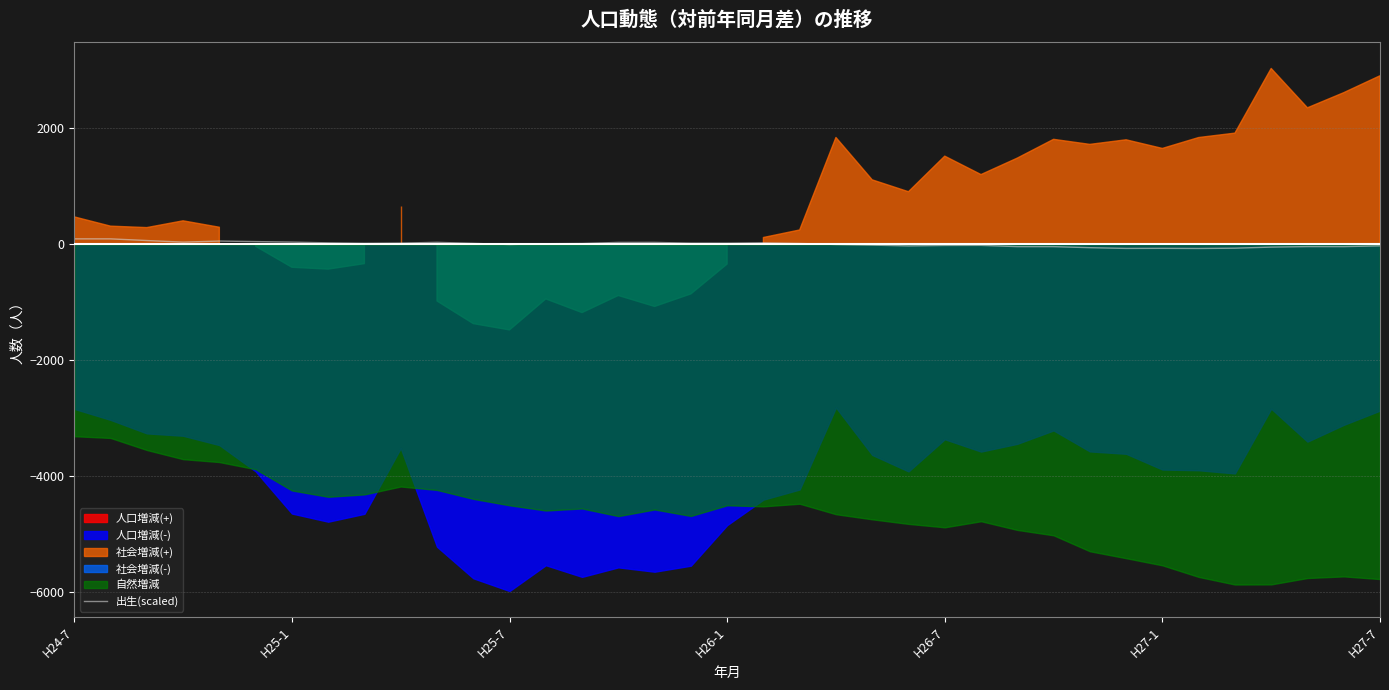

How many values exceed 12?

19